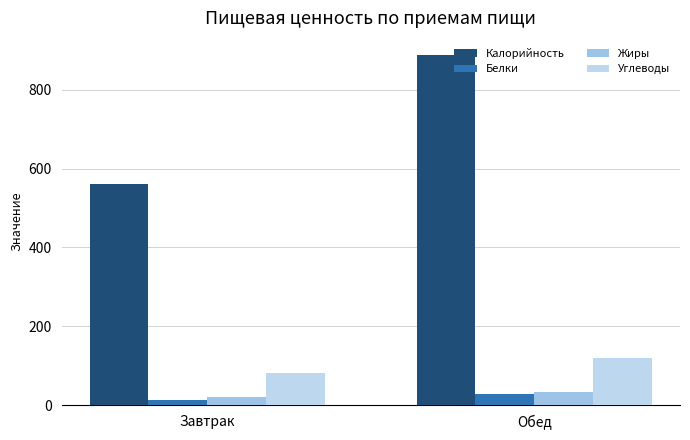

Does the chart contain any negative values?

No